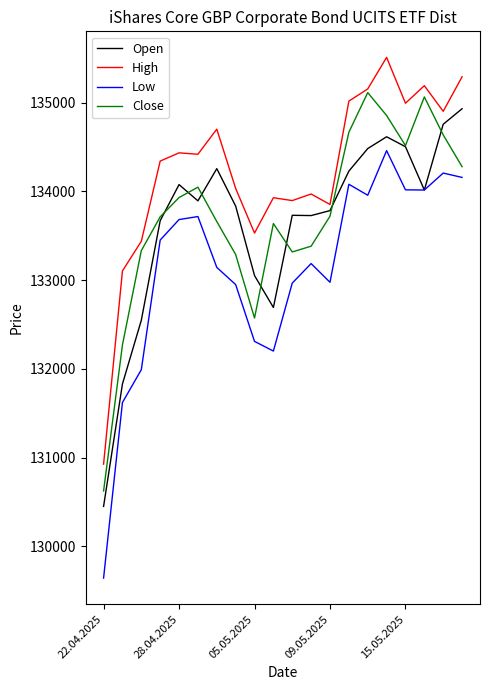

What is the minimum value for High?

130926